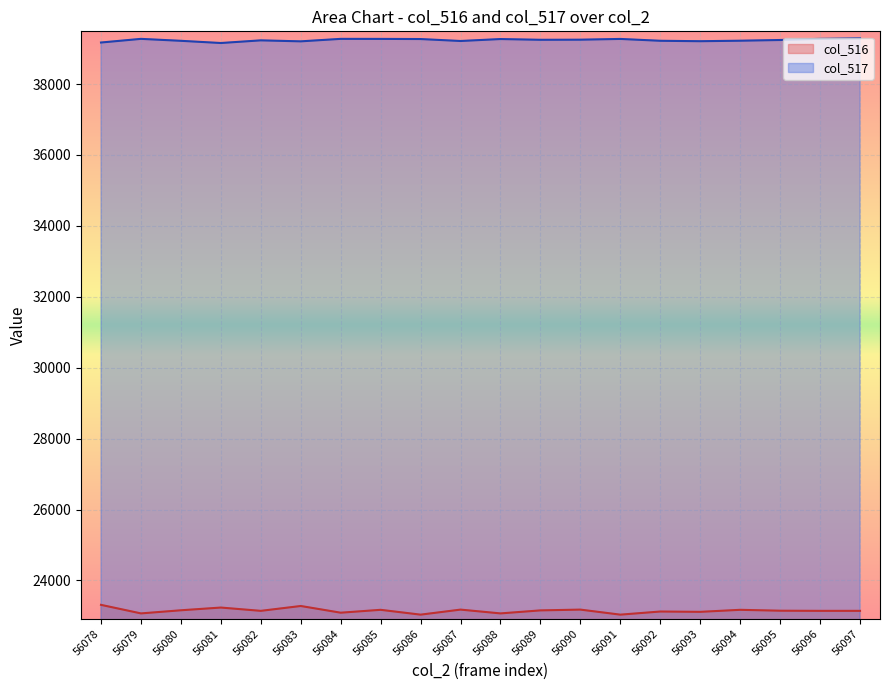

What are all the series names shown in the legend?

col_516, col_517